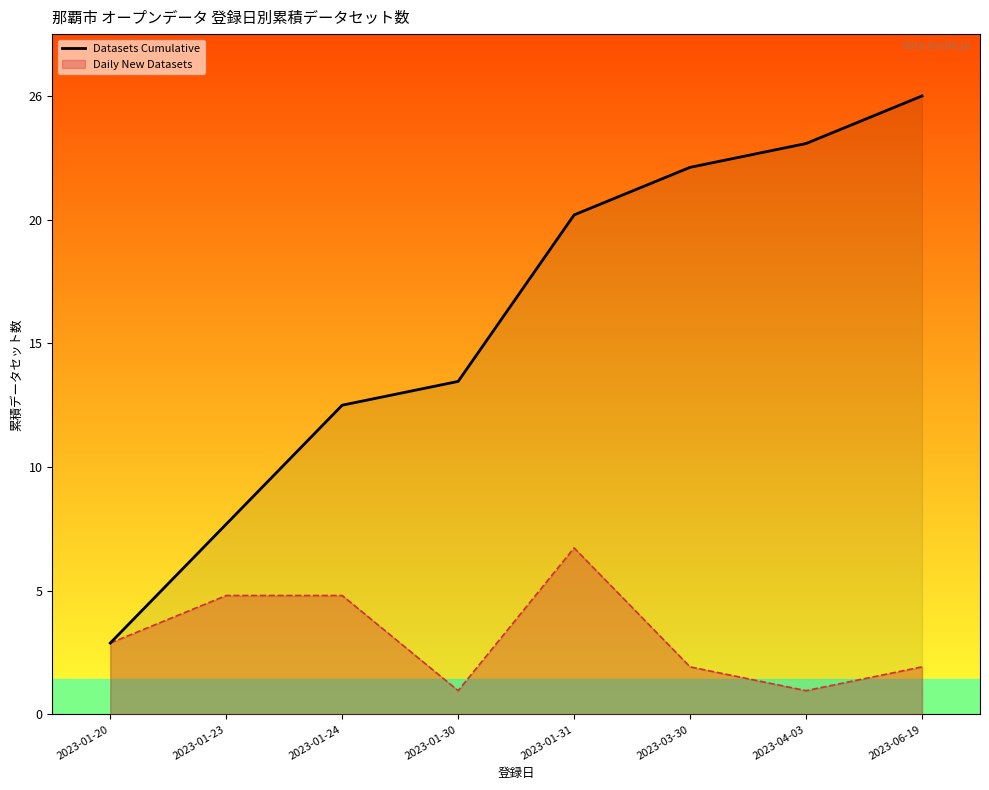

What is the sum of the values at 2023-01-24 and 2023-01-30?

27